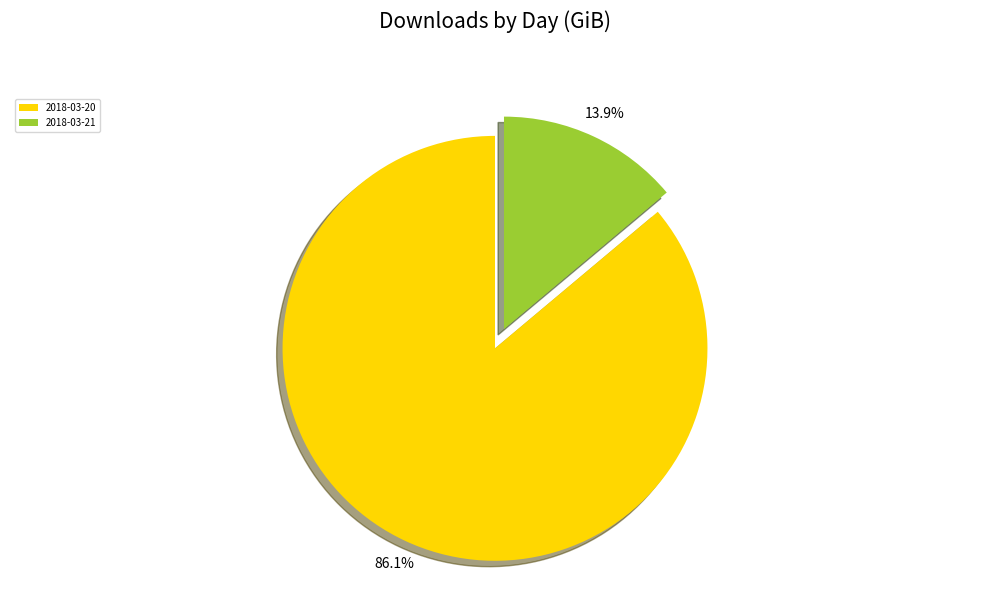

Which category accounts for the majority?

2018-03-20